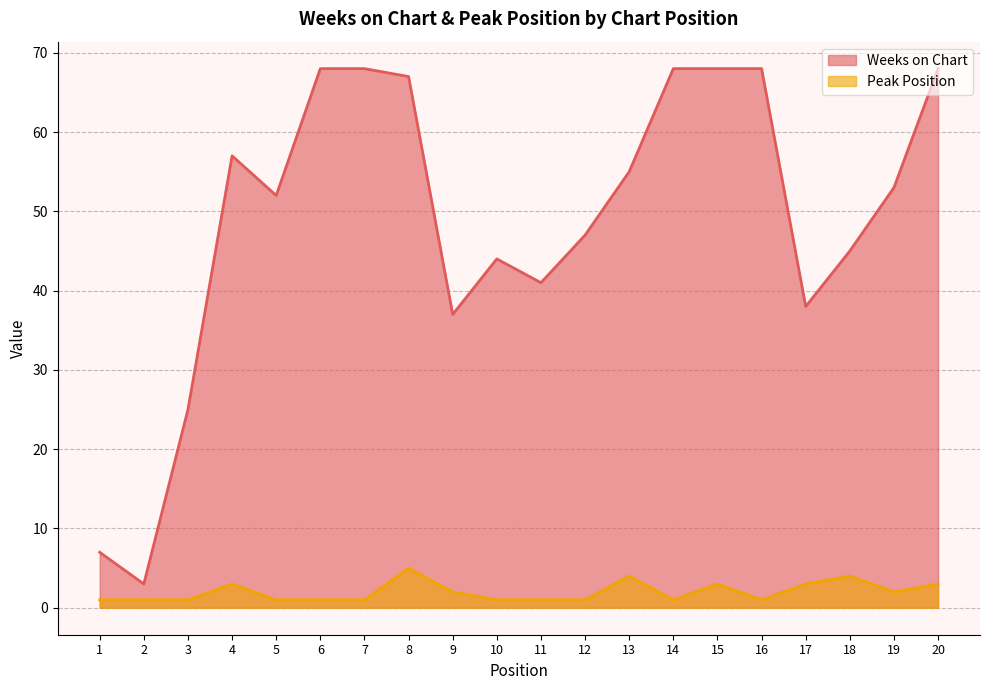

True or false: Weeks on Chart has more than 1 interior local peaks.

True